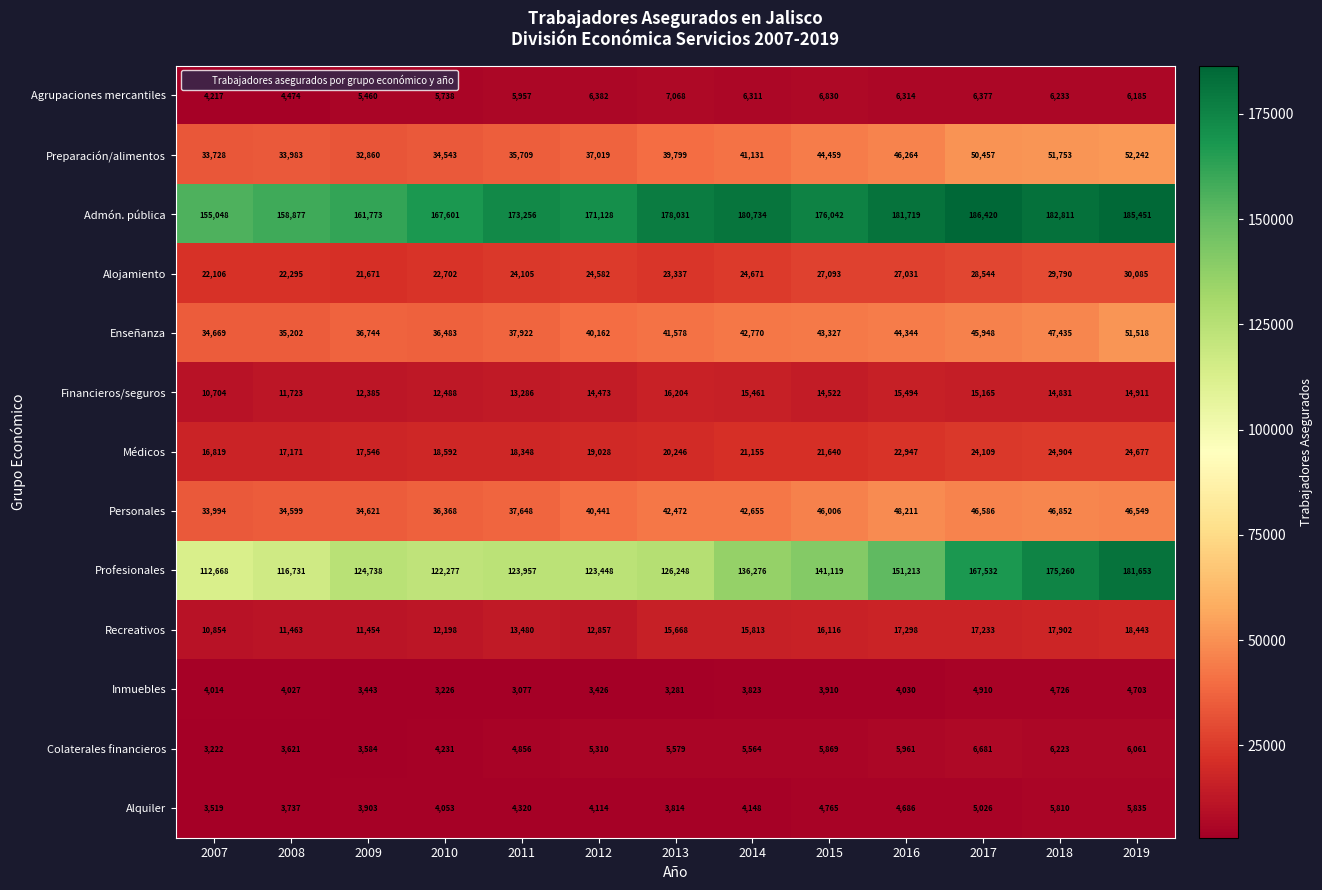

Which series has the largest range (max minus min)?

Profesionales